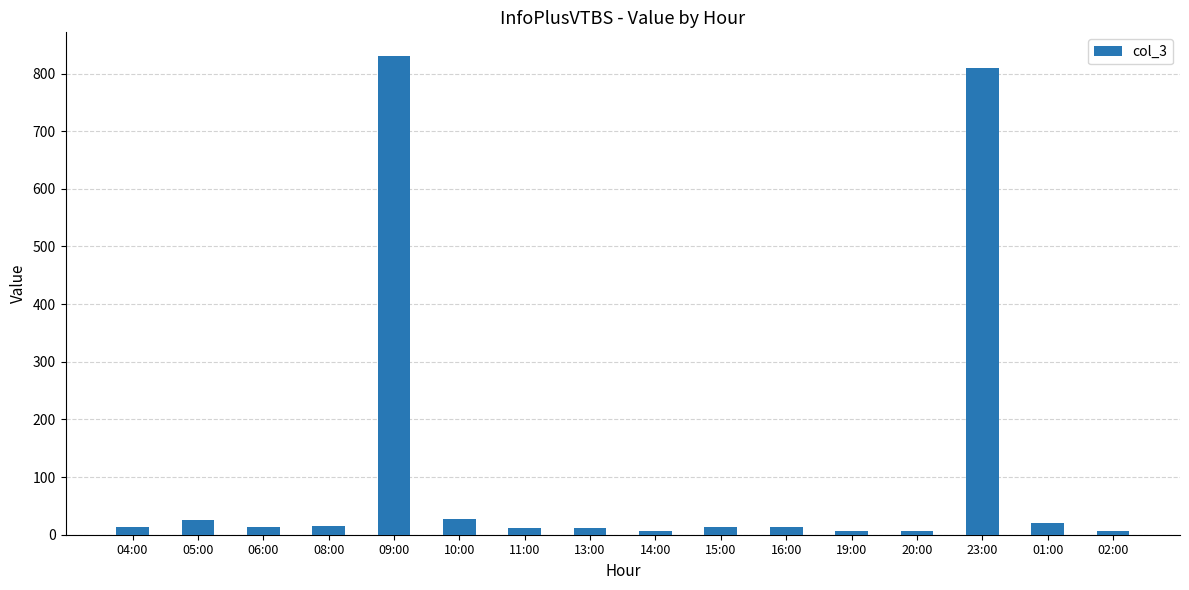

How many bars are there in total?

16